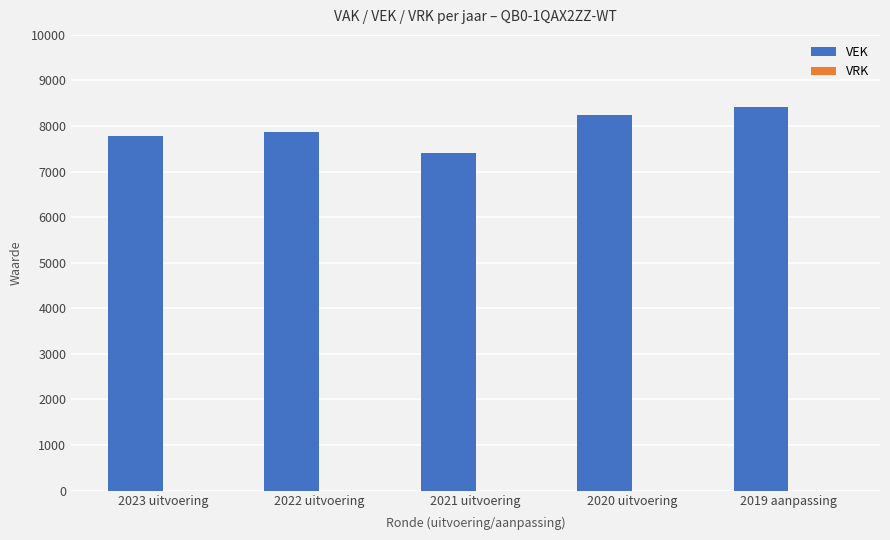

Read the value at 2022 uitvoering, to the nearest 50.

7850